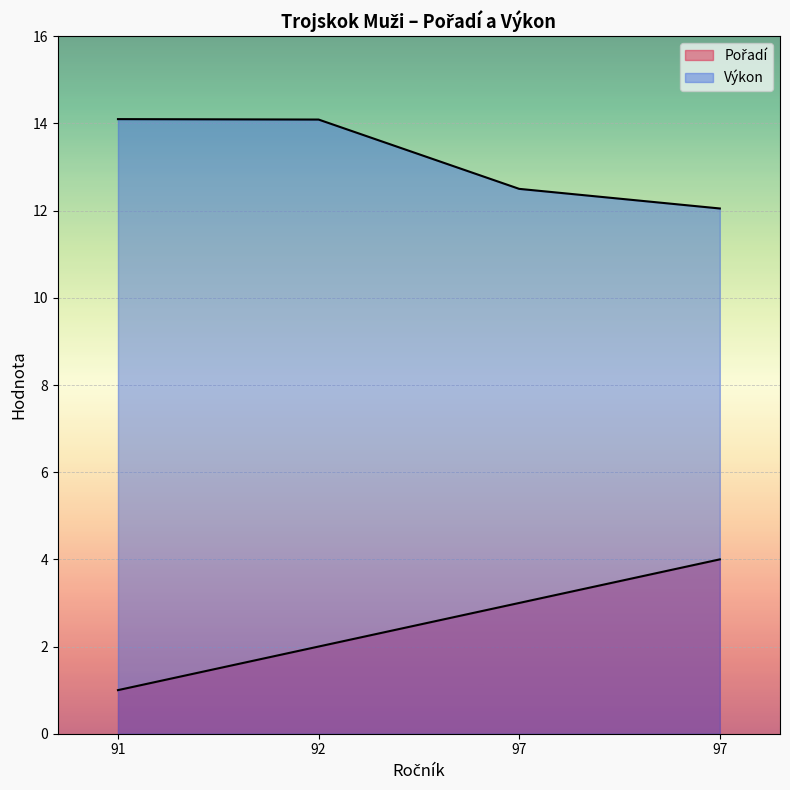

The value of Výkon at 97 is 16.9. True or false?

False